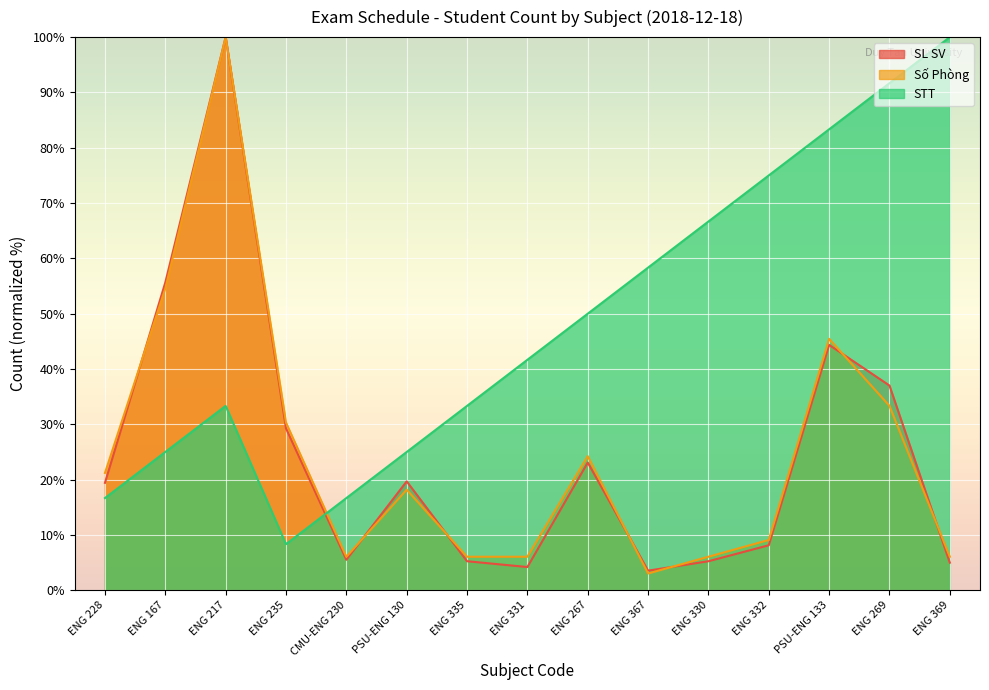

How many interior local peaks does the SL SV series have?

4